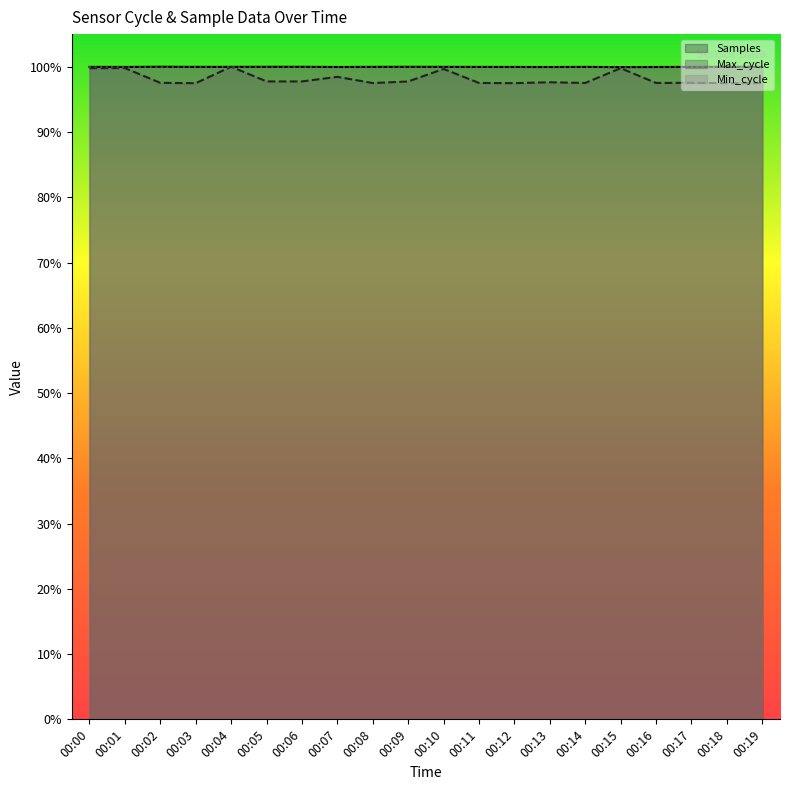

Rank the series at 00:18 from lowest to highest value.

Max_cycle, Samples